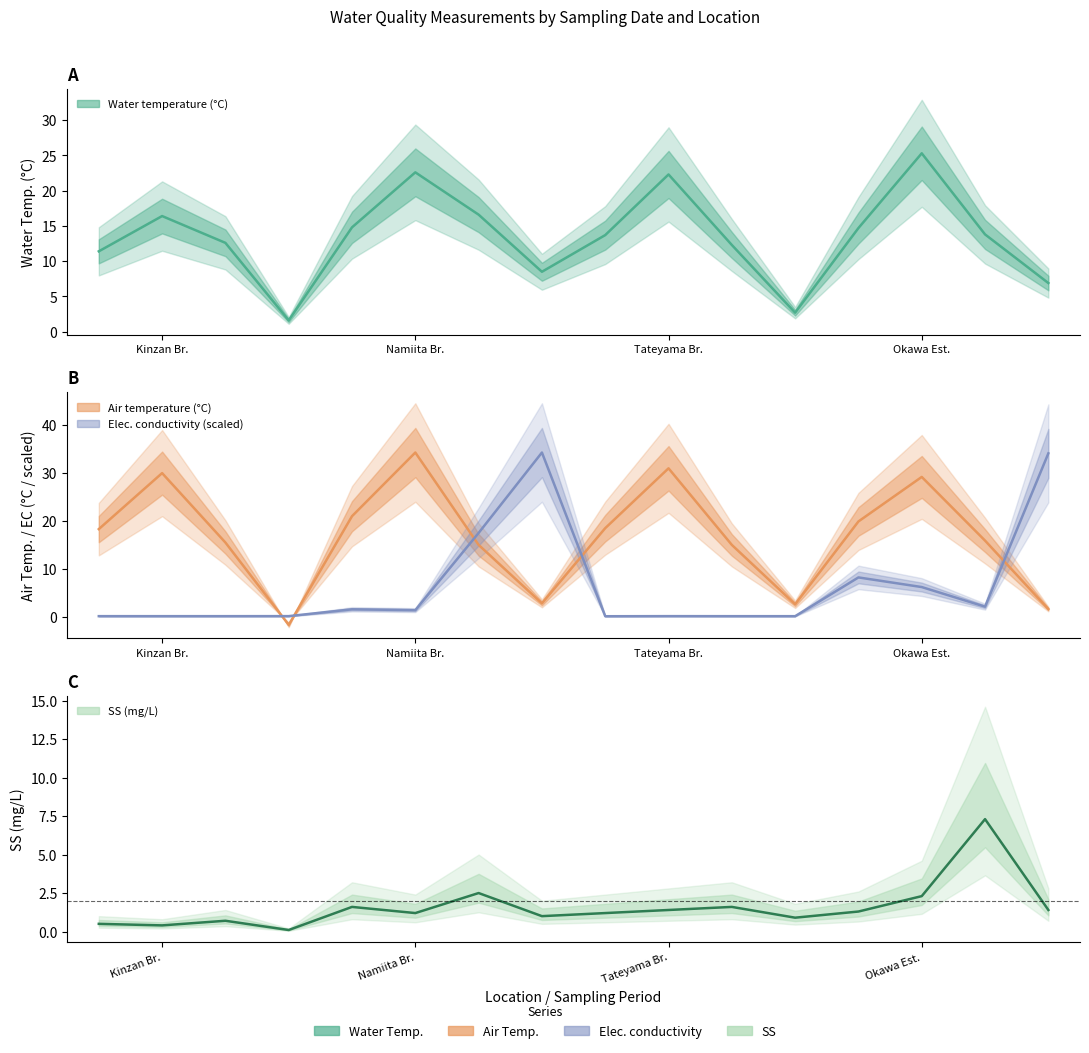

Is it true that Water temperature (°C) equals 25.4 at 4?

False